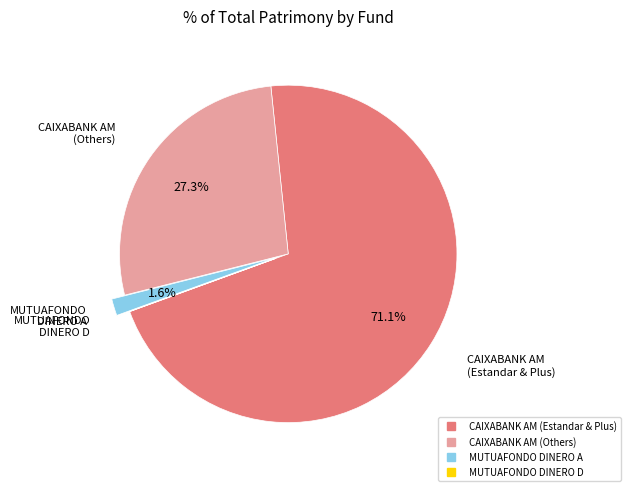

To the nearest percent, what is the difference between the largest and smallest slice percentages?

71%